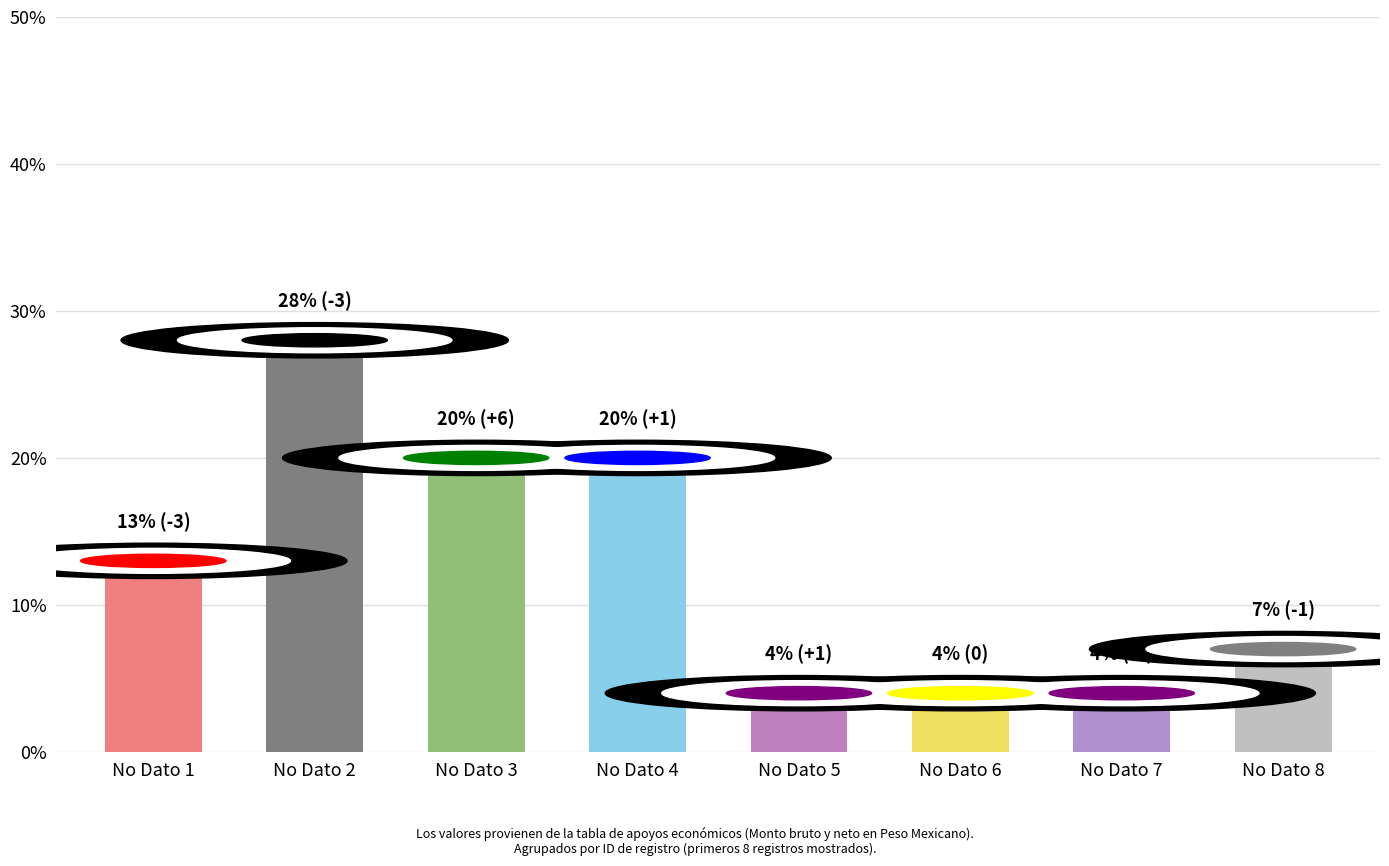

What is the value of the 5th bar from the left?

4